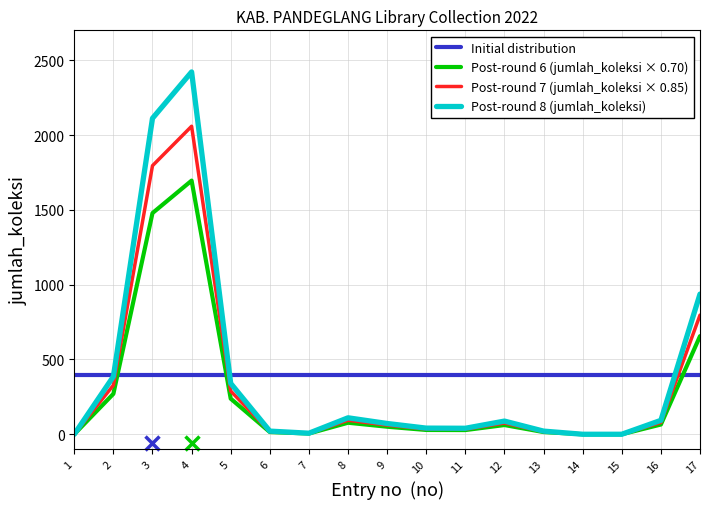

True or false: Initial distribution and Post-round 7 (jumlah_koleksi × 0.85) intersect in this chart.

True